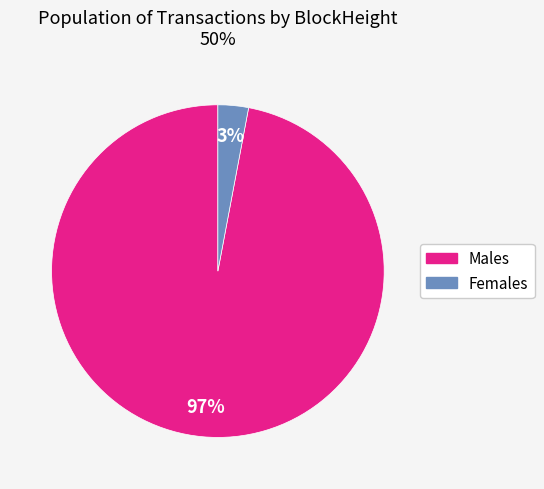

To the nearest percent, what is the average slice percentage?

50%